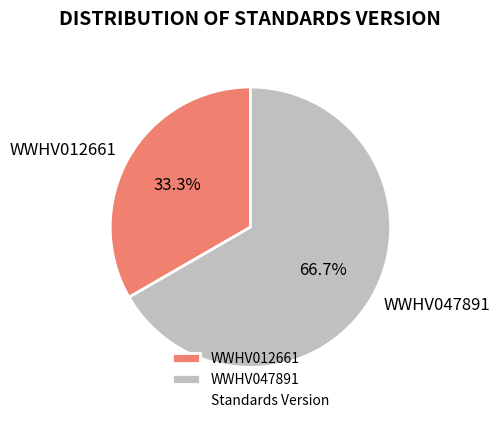

To the nearest percent, what portion does WWHV012661 represent?

33%